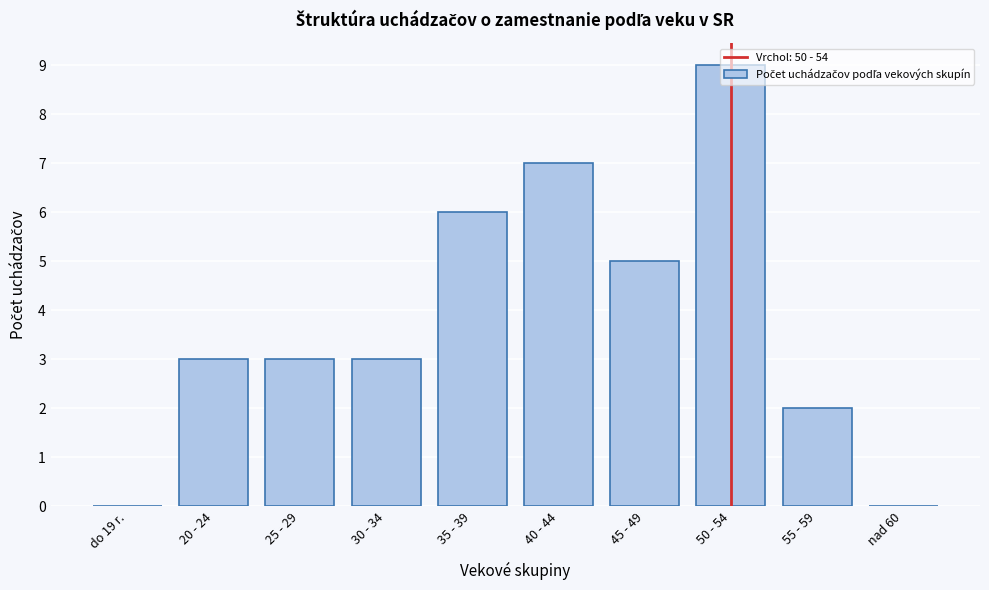

The chart shows a value of 3 at 30 - 34. True or false?

True